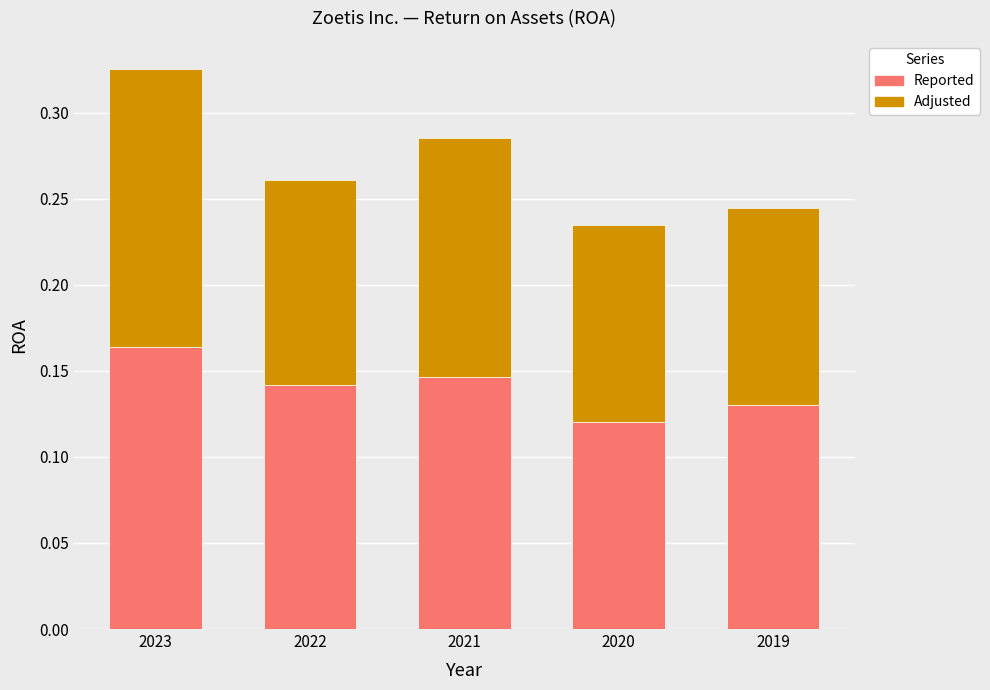

Which category has the highest value in the Reported series?

2023